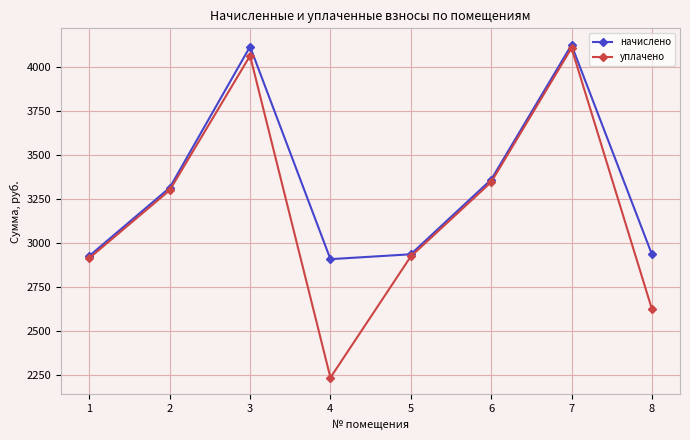

At which label does уплачено reach its peak?

7